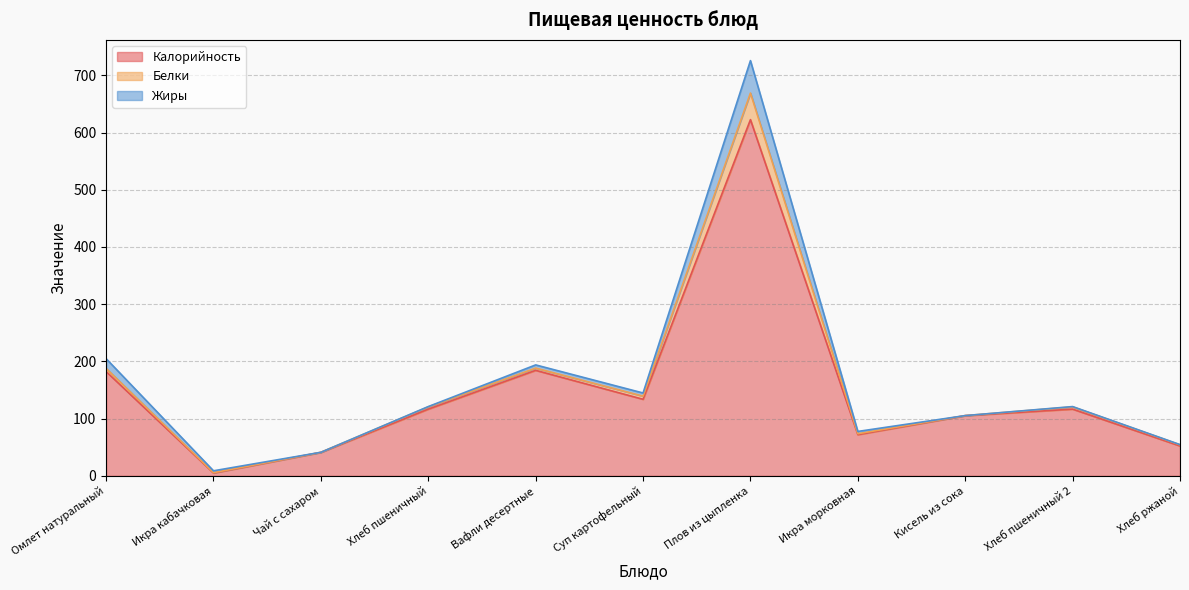

What is the sum of the Белки values at Вафли десертные and Чай с сахаром?

4.0